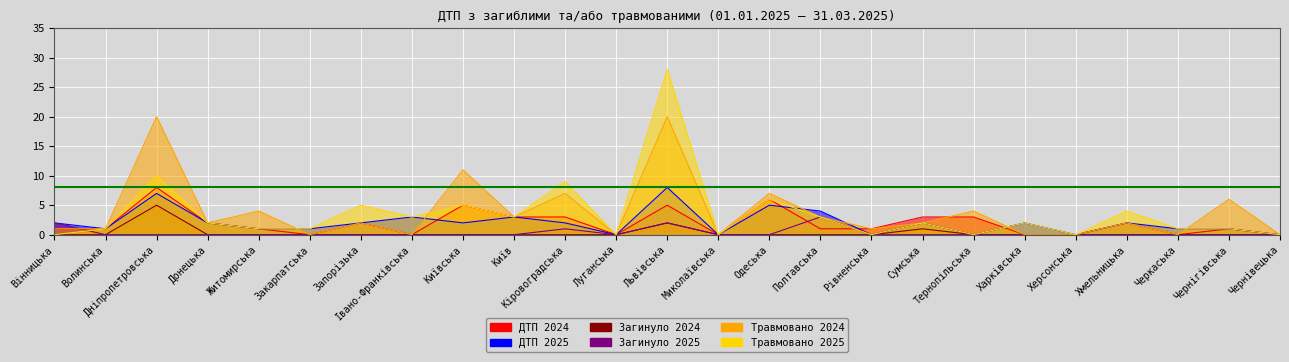

At which label does Загинуло 2025 reach its peak?

Полтавська